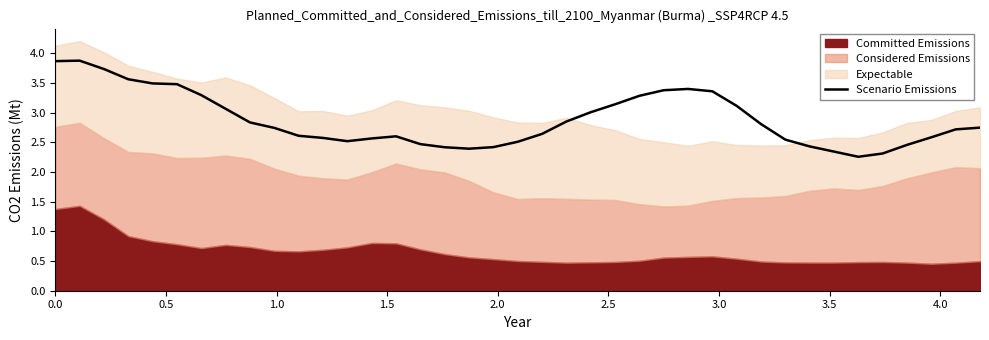

What is the average value?

2.9